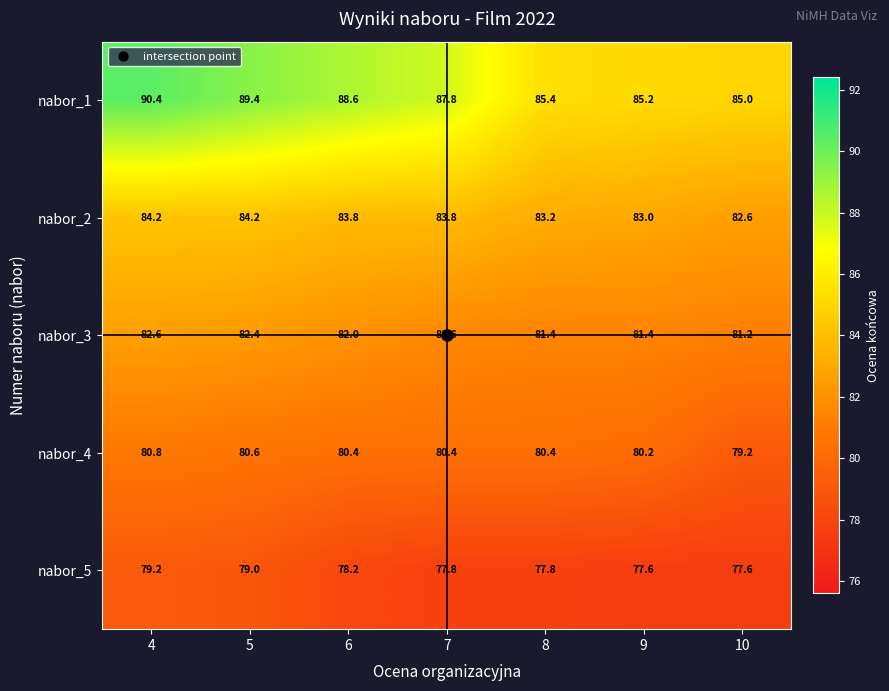

What is the minimum value shown in the chart?

77.6